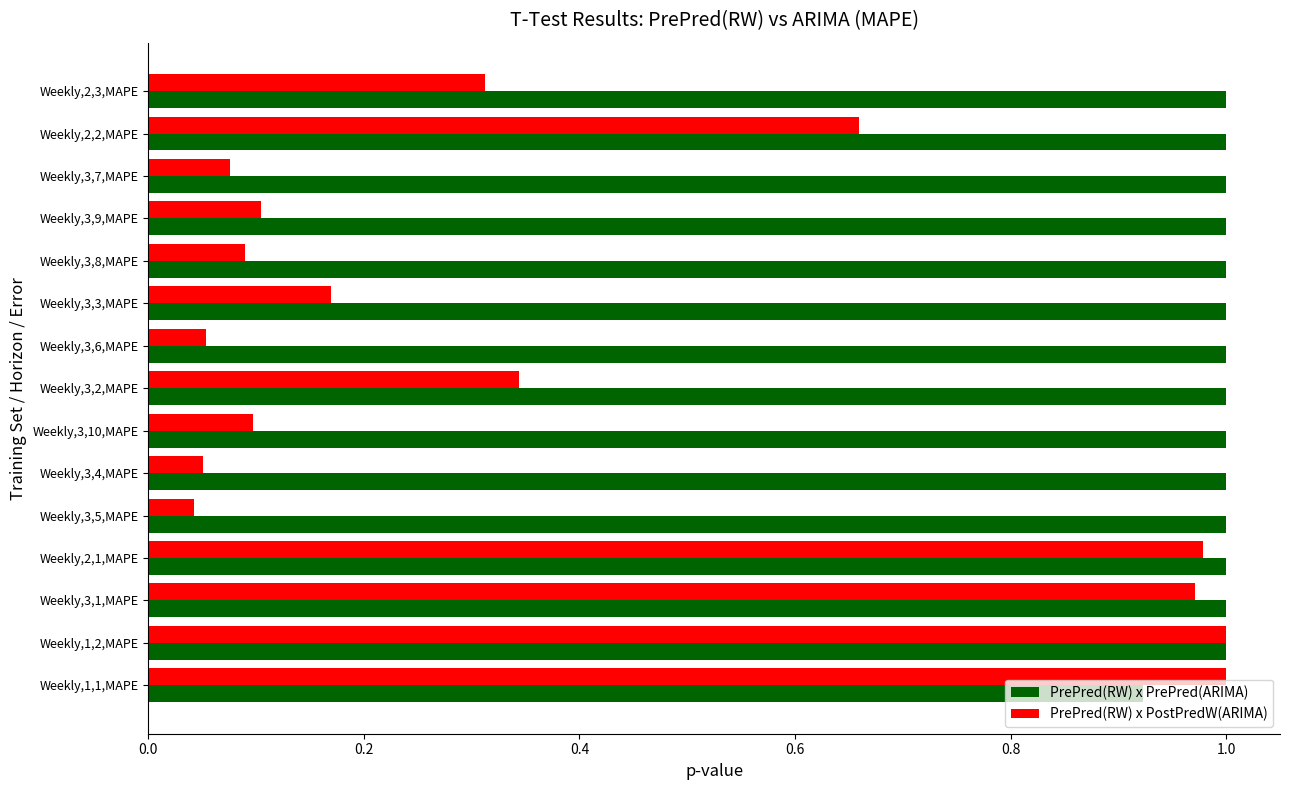

Is it true that PrePred(RW) x PostPredW(ARIMA) equals 0.1 at Weekly,3,5,MAPE?

False